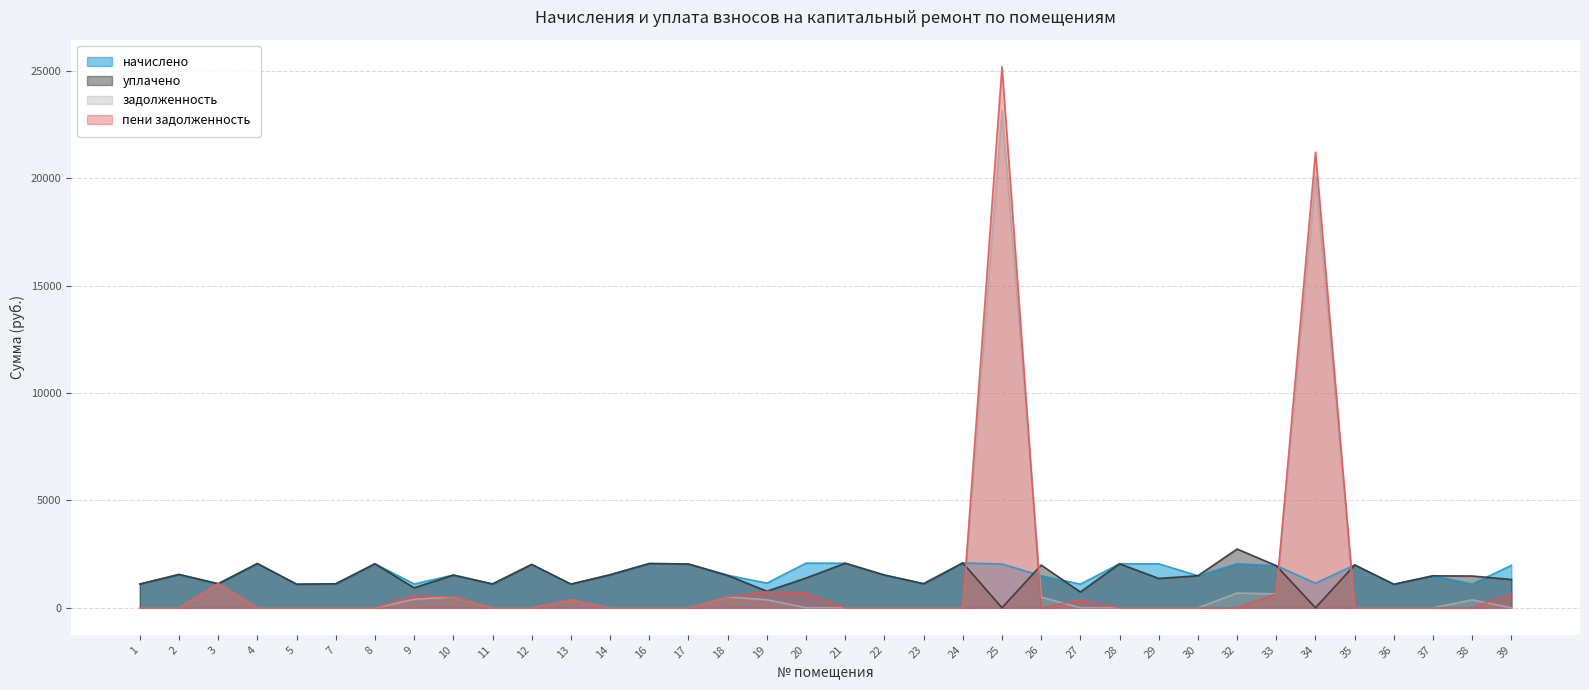

The value of начислено at 36 is 1095.0. True or false?

True